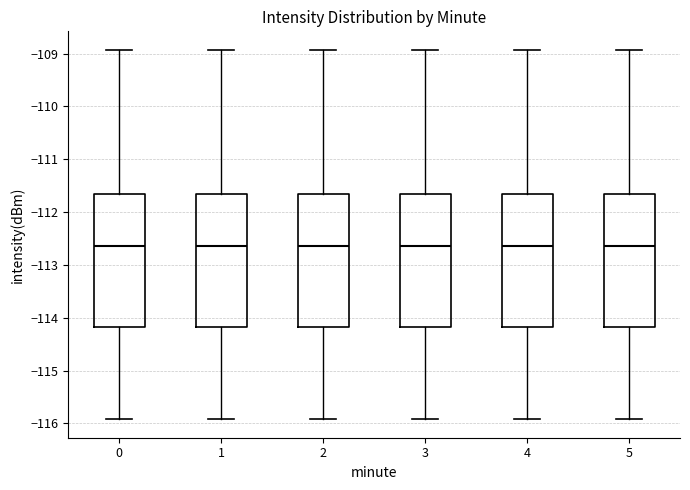

Where does the upper whisker of the box at x = 0 end on the y-axis? The values are not printed on the chart, so give them approximately, as read against the axis.

-108.9